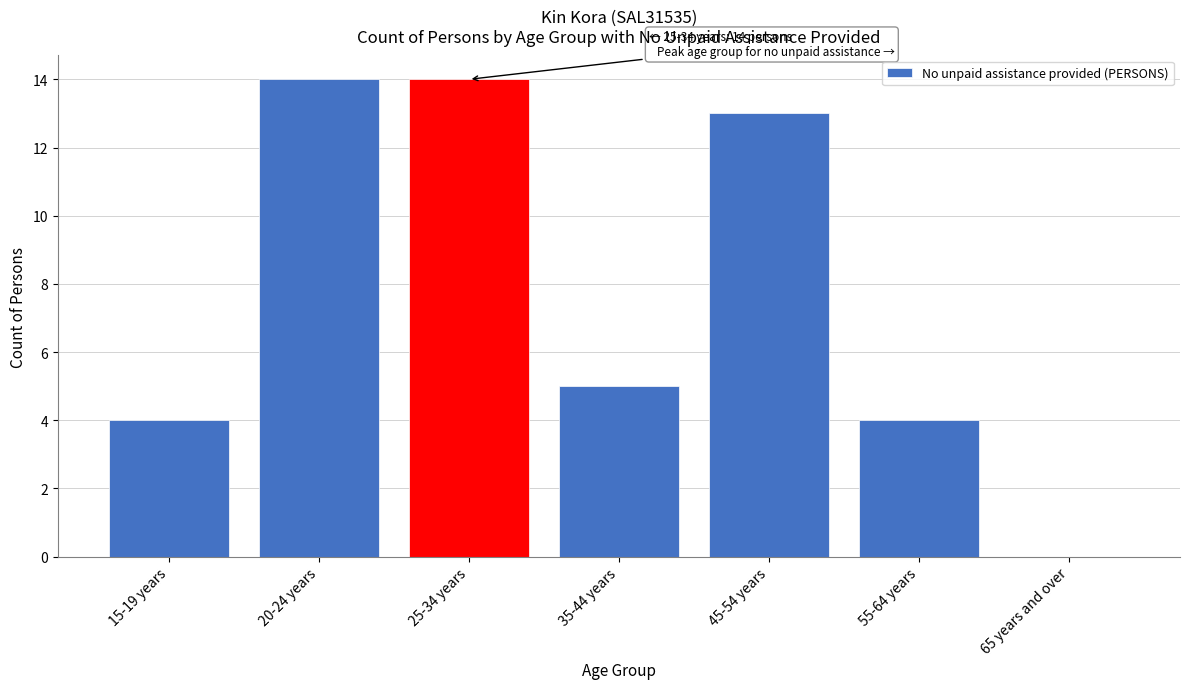

Reading left to right, extract all data points from this chart.

15-19 years=4	20-24 years=14	25-34 years=14	35-44 years=5	45-54 years=13	55-64 years=4	65 years and over=0